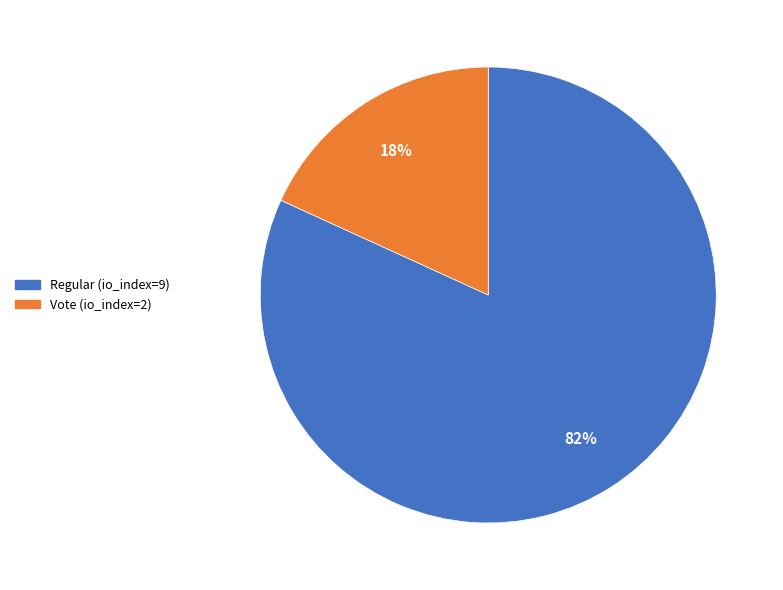

The Regular (io_index=9) slice represents 71% of the pie. True or false?

False